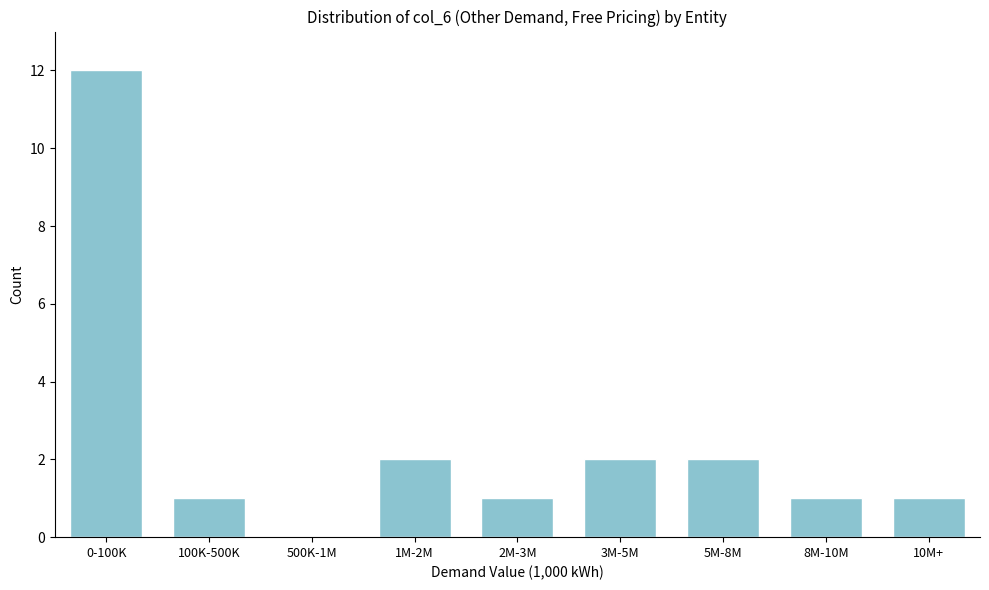

Reading right to left, extract all data points from this chart.

10M+=1	8M-10M=1	5M-8M=2	3M-5M=2	2M-3M=1	1M-2M=2	500K-1M=0	100K-500K=1	0-100K=12